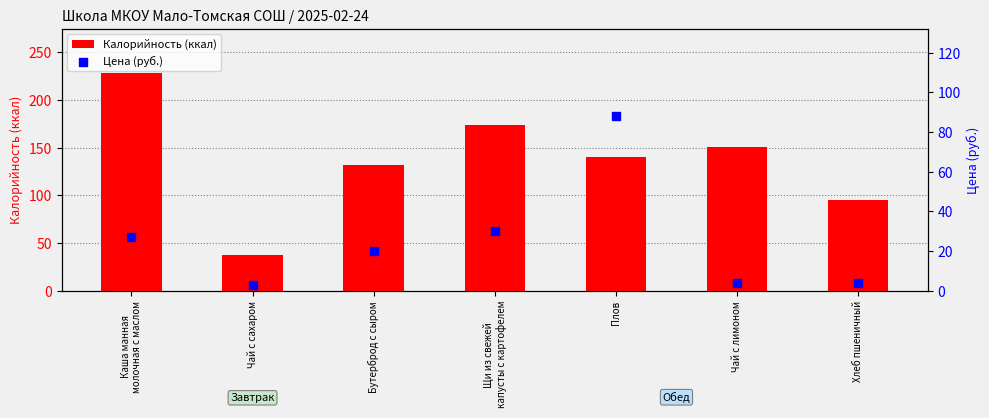

Which series contains the highest Y value?

Калорийность (ккал)